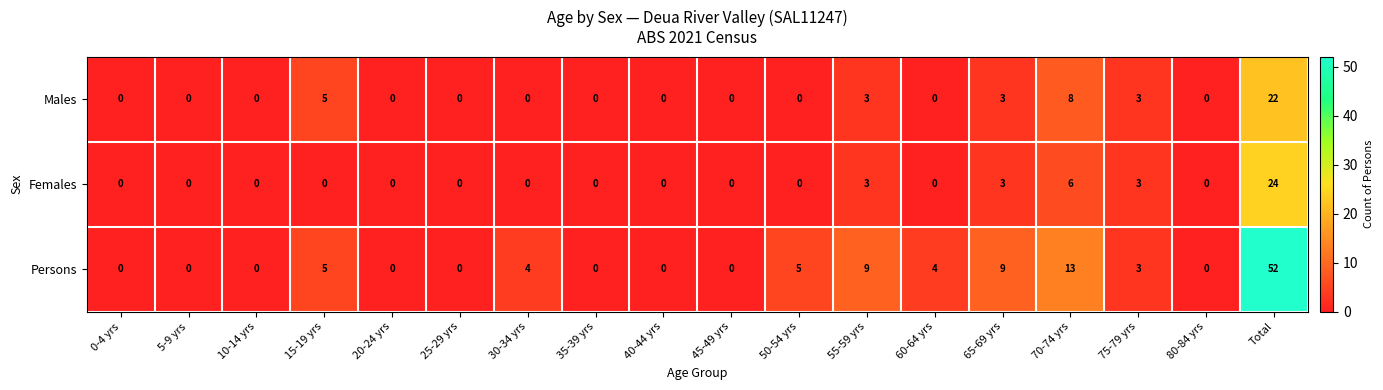

Which series has the largest total across all categories?

Persons